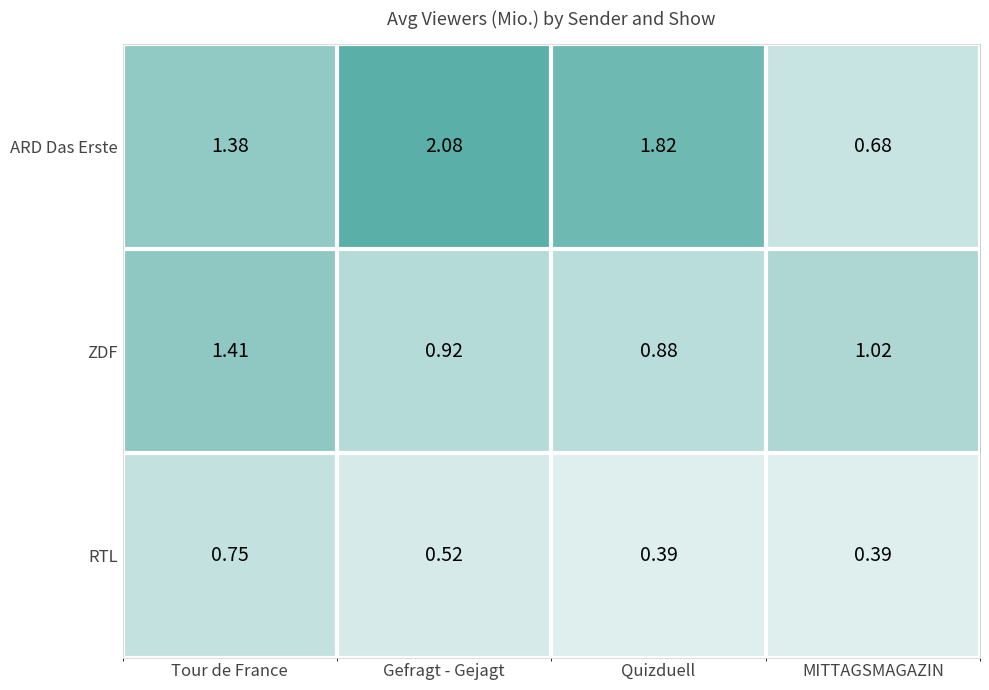

Which series has the largest total across all categories?

ARD Das Erste